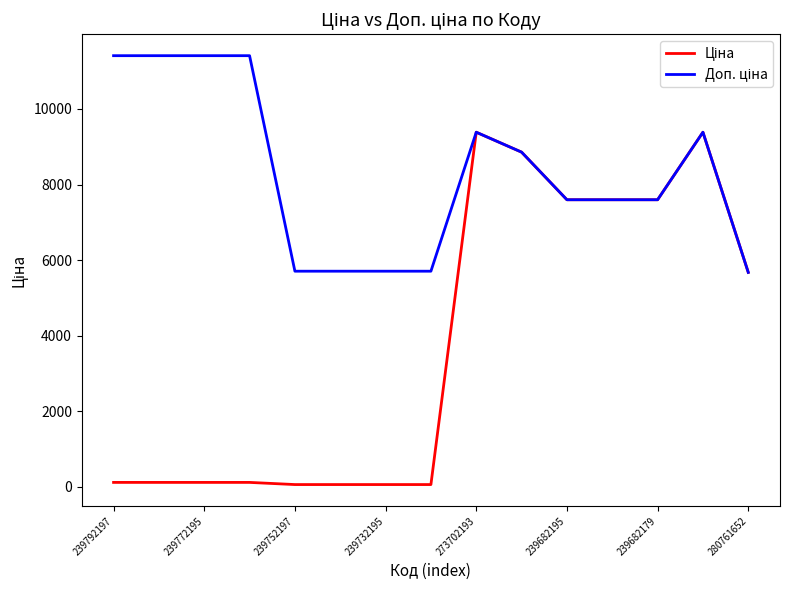

What is the maximum value shown in the chart?

11410.0